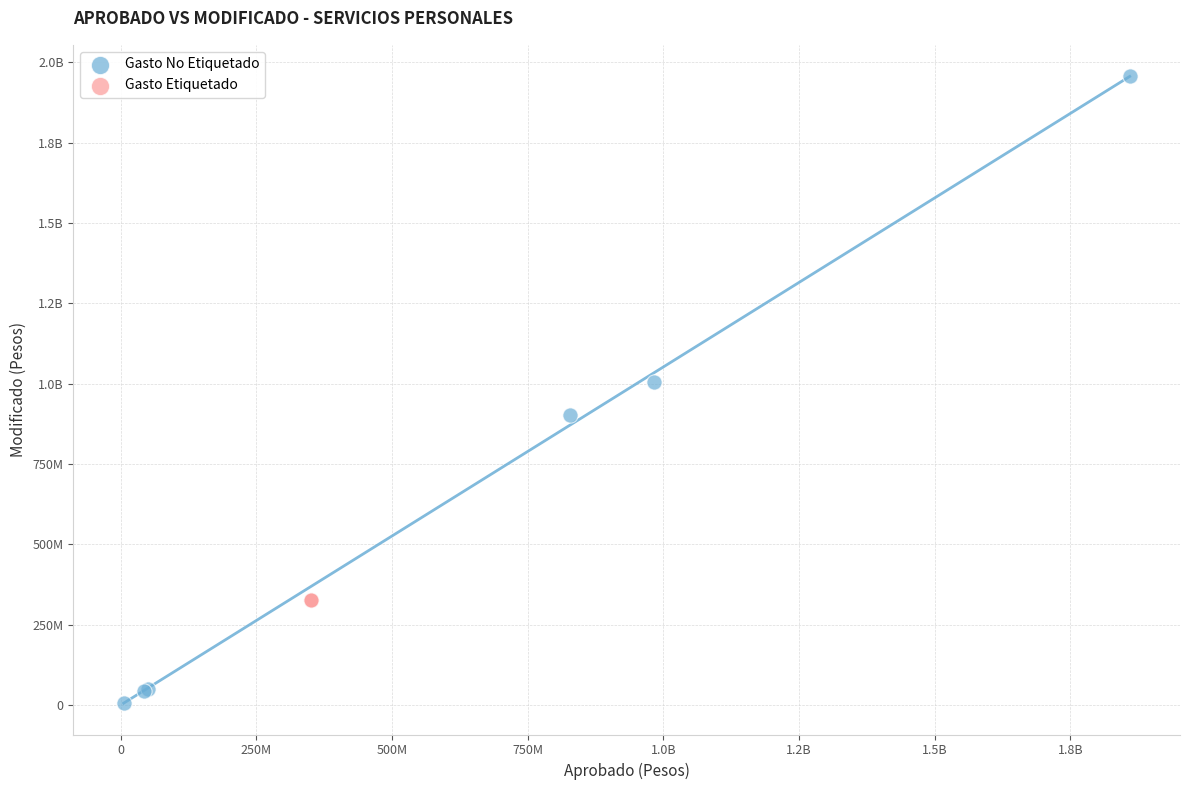

What are all the series names shown in the legend?

Gasto No Etiquetado, Gasto Etiquetado